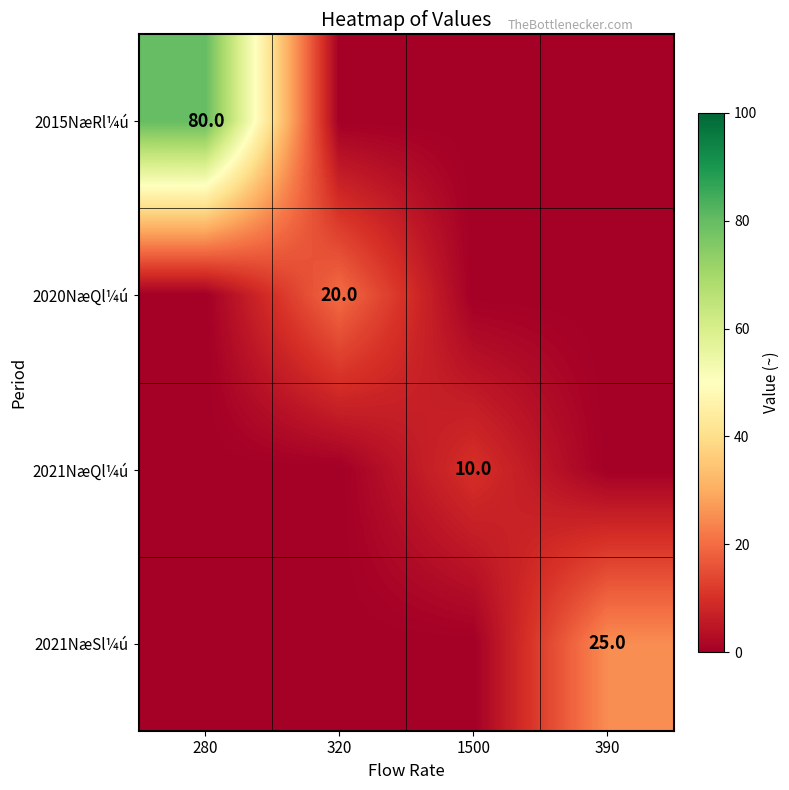

True or false: 2015NæRl¼ú has a value of 80 at 280.

True